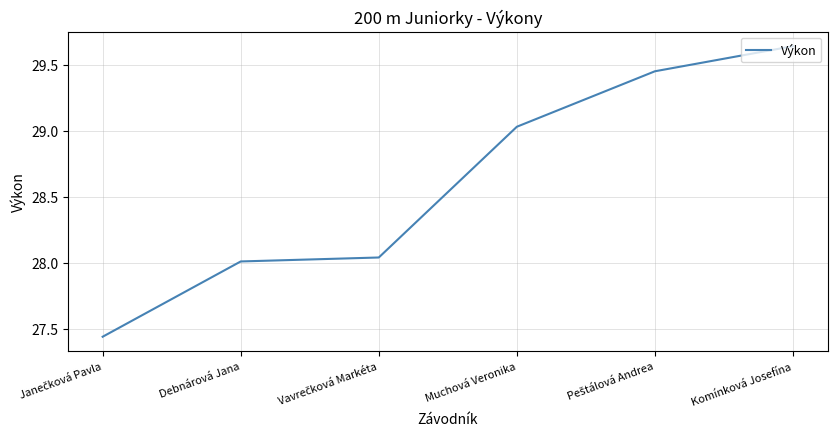

What is the average value?

28.6